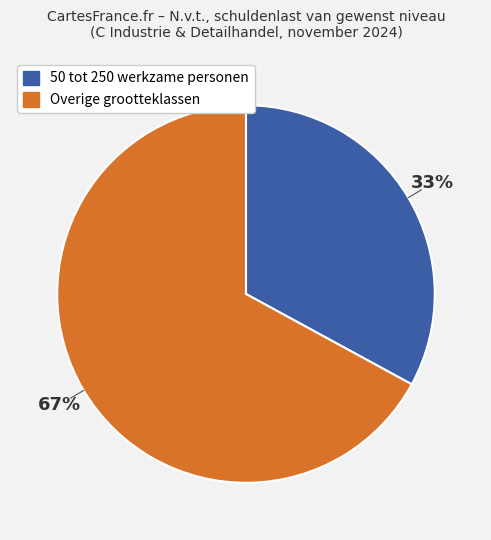

Is there a majority slice in this chart?

Yes